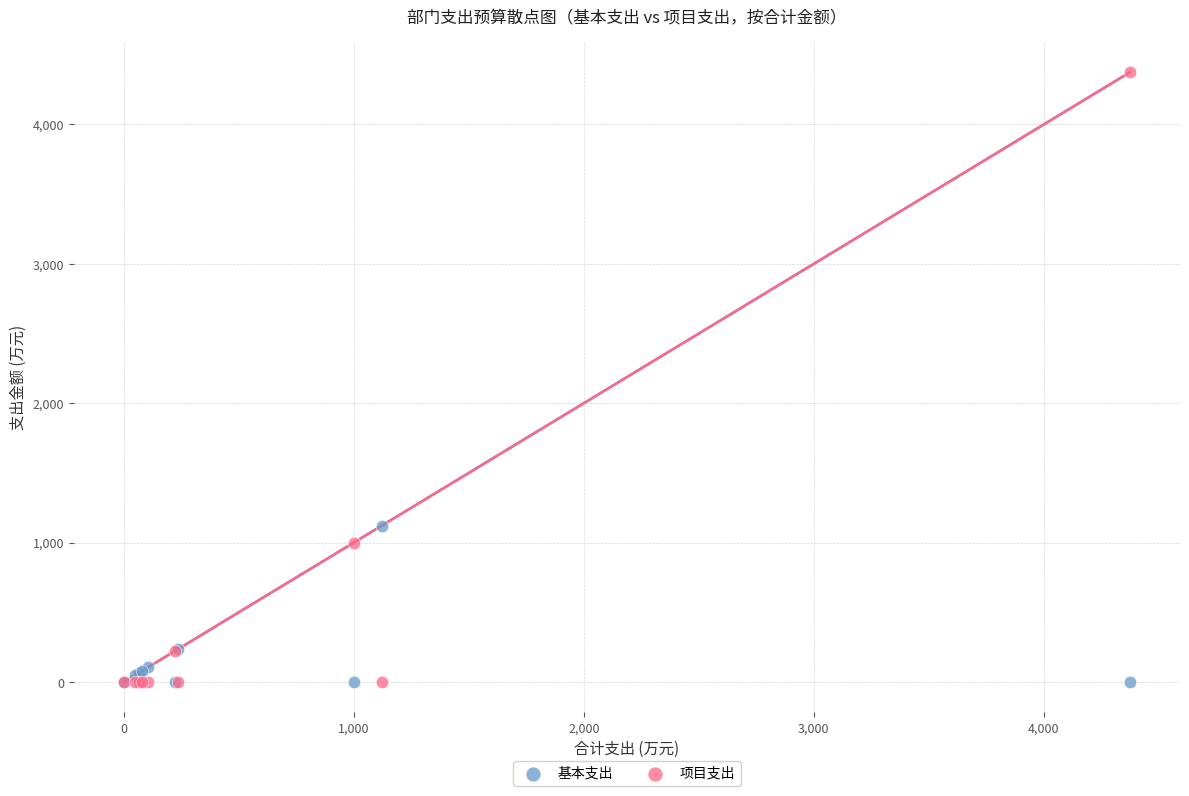

Which series has the widest spread of Y values?

项目支出